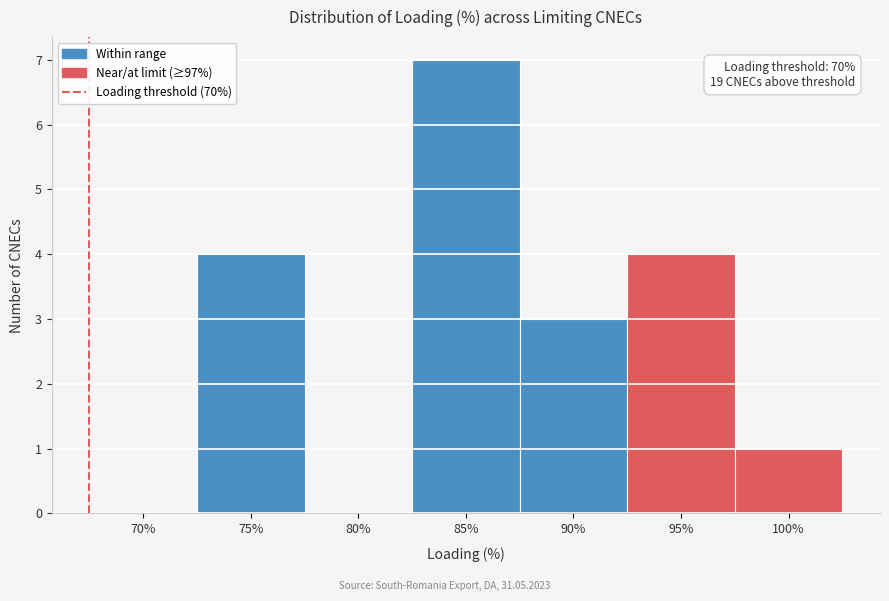

Reading left to right, transcribe all the data shown in this chart.

70%=0	75%=4	80%=0	85%=7	90%=3	95%=4	100%=1